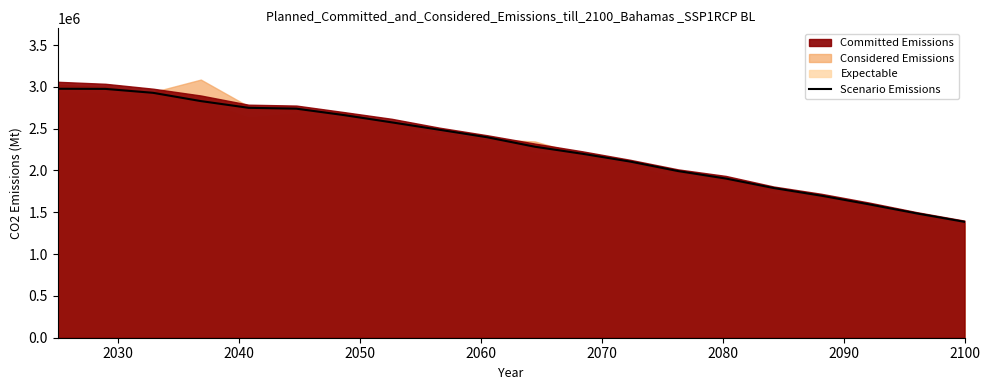

What is the maximum value for Scenario Emissions?

2977512.6